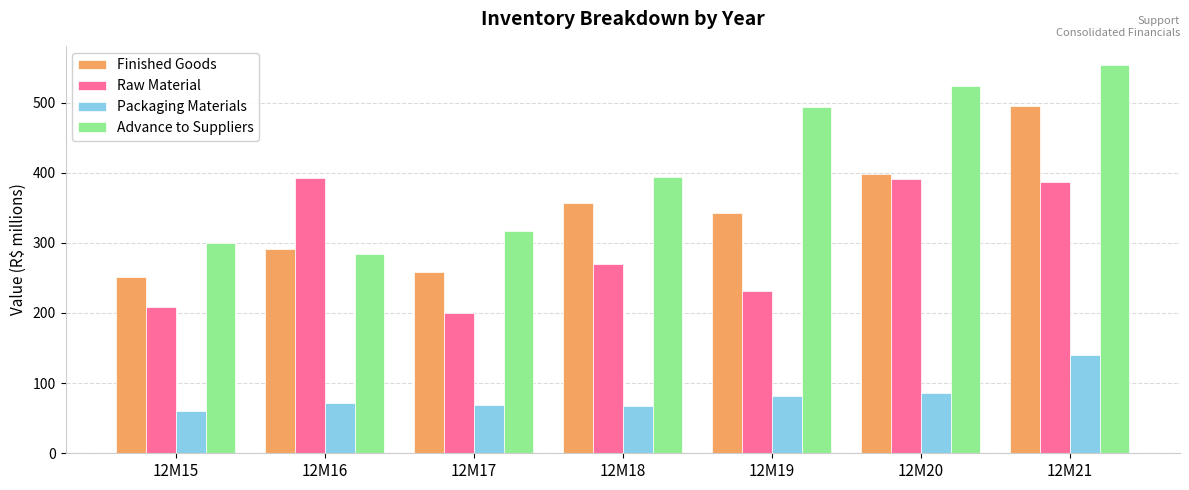

Is the value of Packaging Materials at 12M21 greater than the value of Advance to Suppliers at 12M21?

No